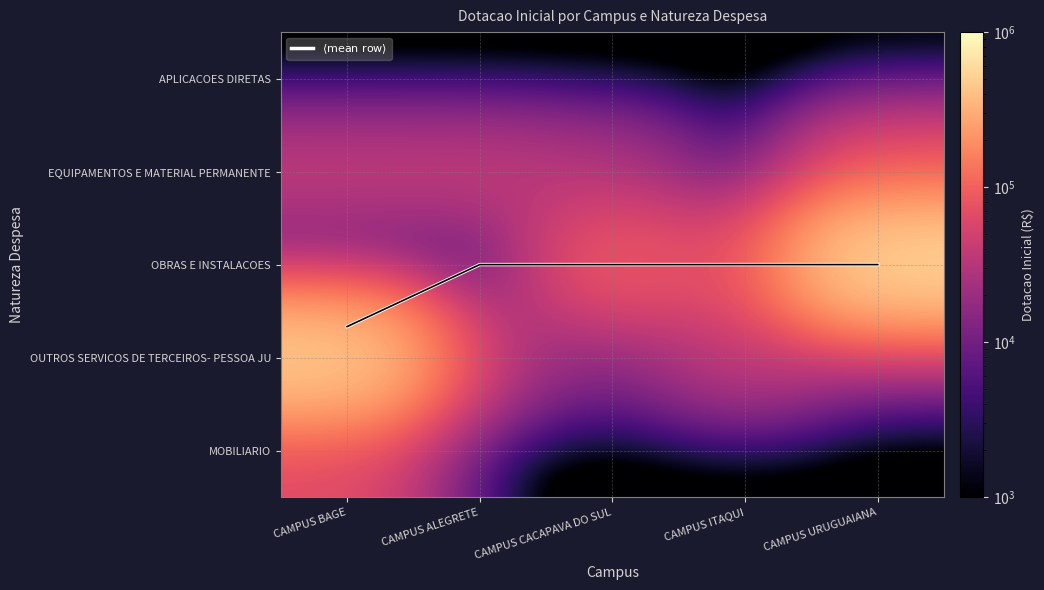

At which label does $\langle \mathrm{mean\ row} \rangle$ reach its minimum?

CAMPUS ALEGRETE